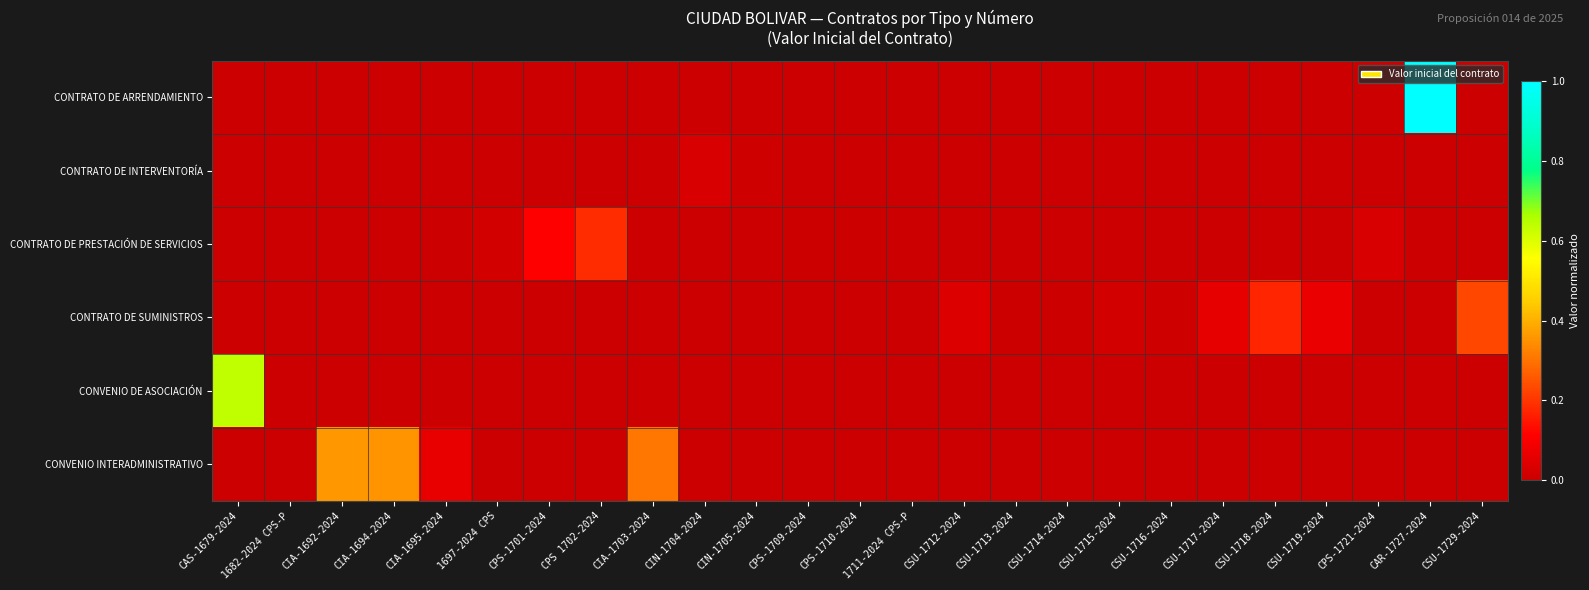

What is the spread (max minus min) of values at CSU-1729-2024?

0.2